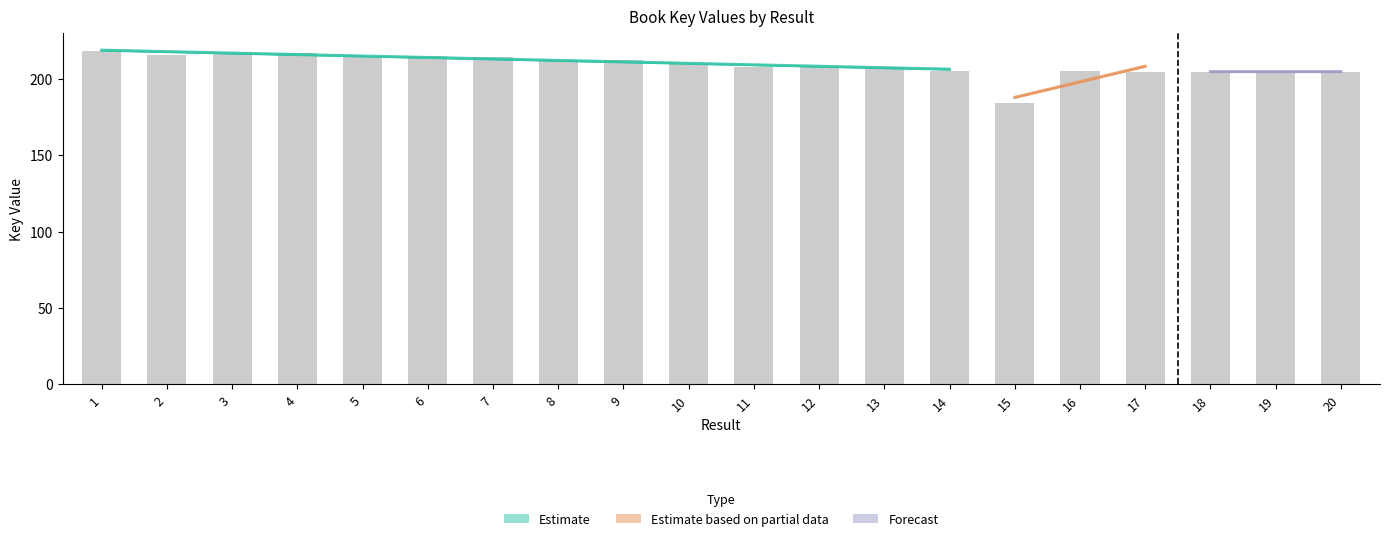

Reading left to right, transcribe all the data shown in this chart.

218.2	215.4	216.9	216.9	215.3	215.3	214.6	212.7	212.7	210.0	207.7	207.8	207.8	205.2	184.4	205.2	204.8	204.8	204.8	204.8